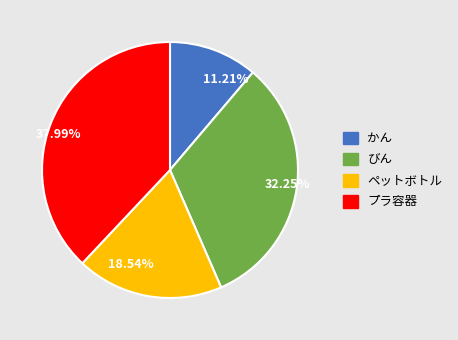

To the nearest percent, what is the difference between the ペットボトル and かん slice percentages?

7%